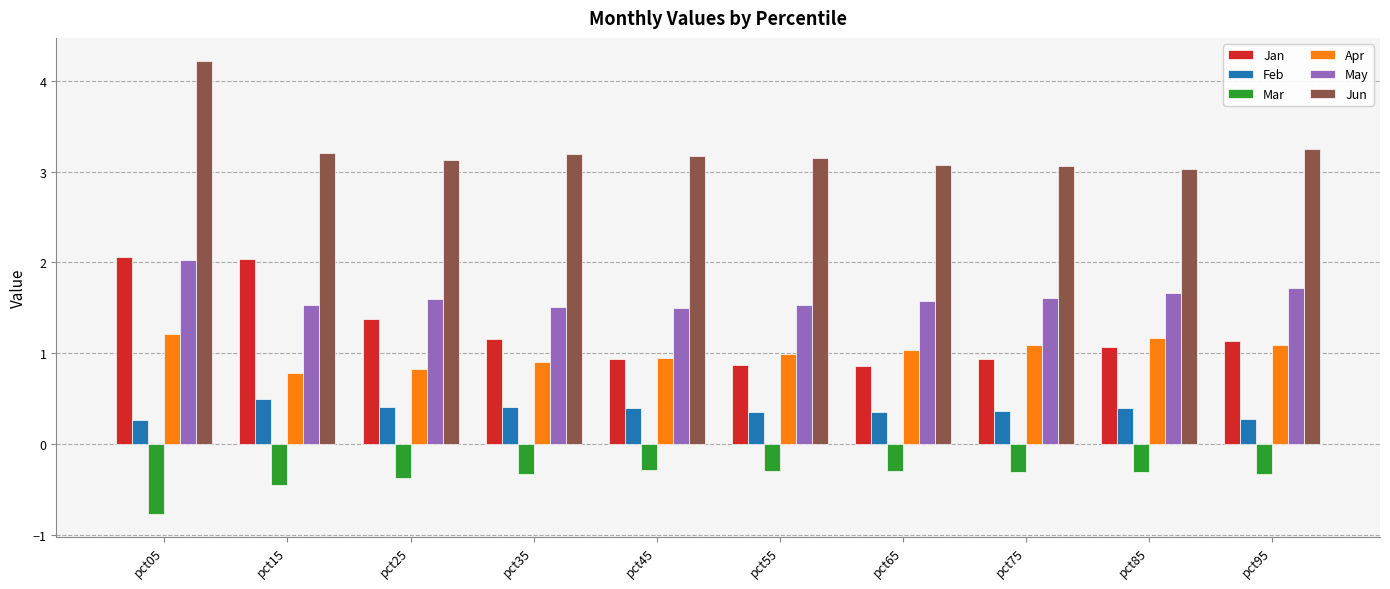

How many data points in Jan are above 1?

6